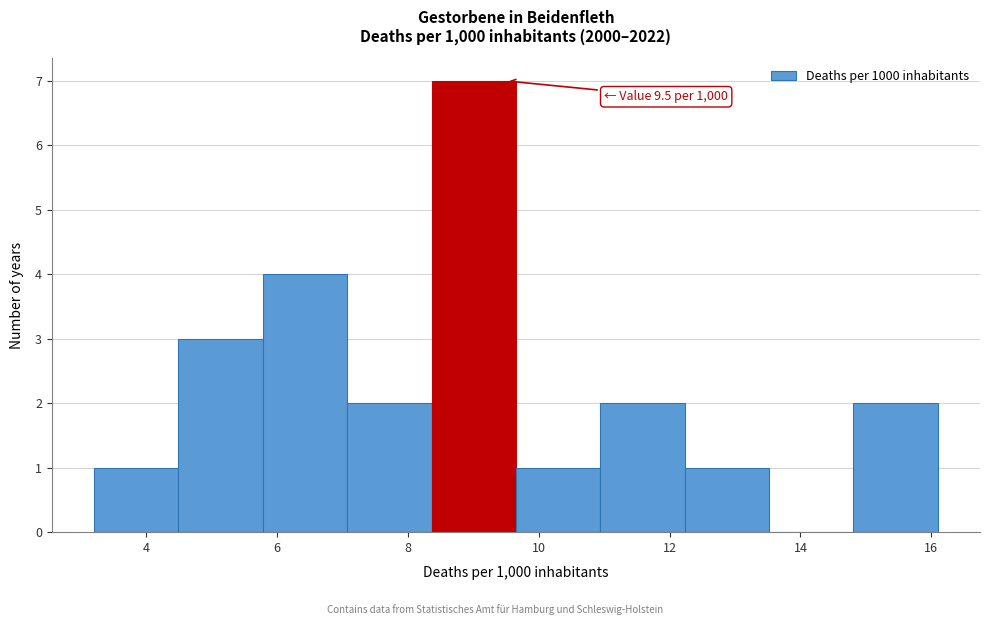

Which range on the x-axis has the tallest bar?

8.4 to 9.6